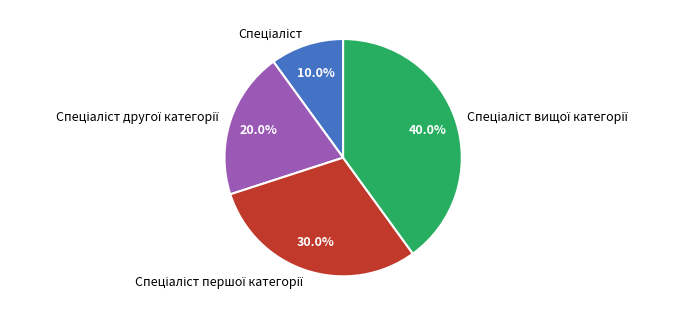

Does any single category account for the majority?

No